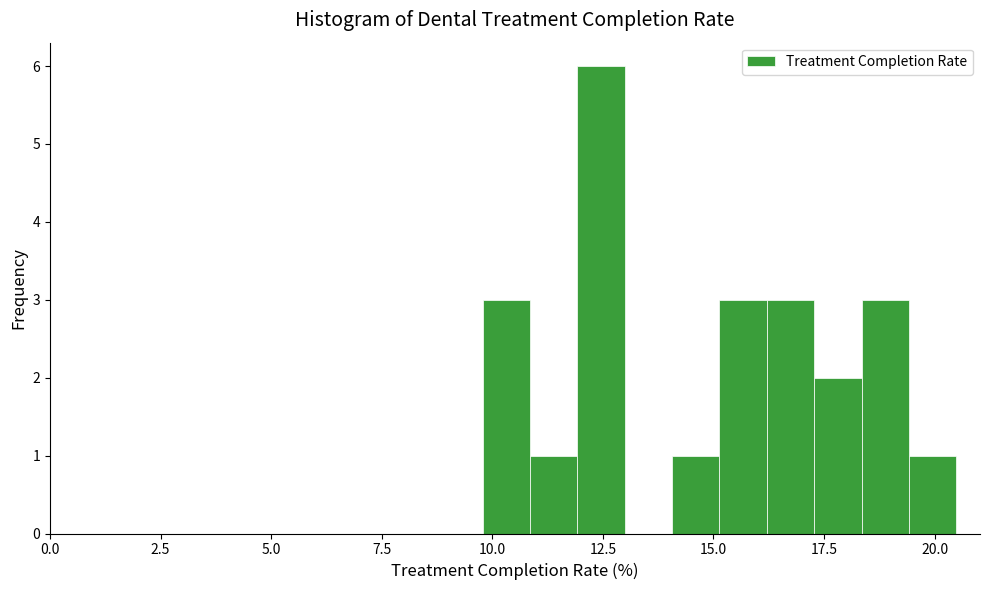

Around what value on the x-axis is the tallest bar? Give the approximate position of its centre, as read against the axis.

12.5